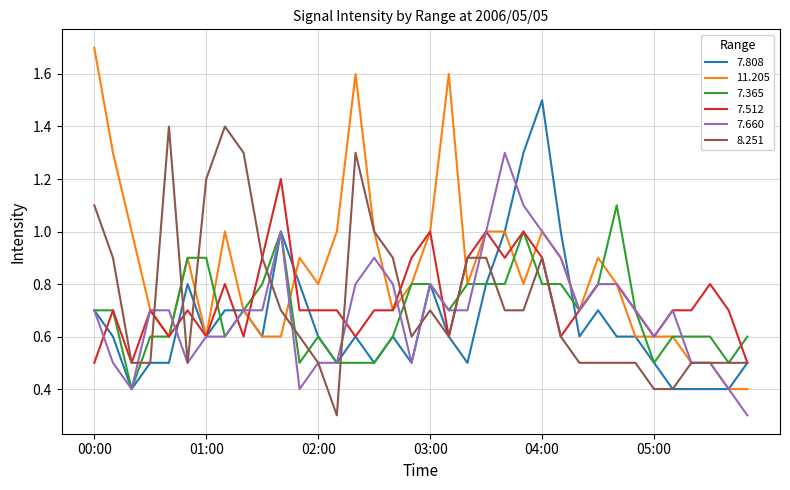

Rank the series by their maximum value, from highest to lowest.

11.205, 7.808, 8.251, 7.660, 7.512, 7.365